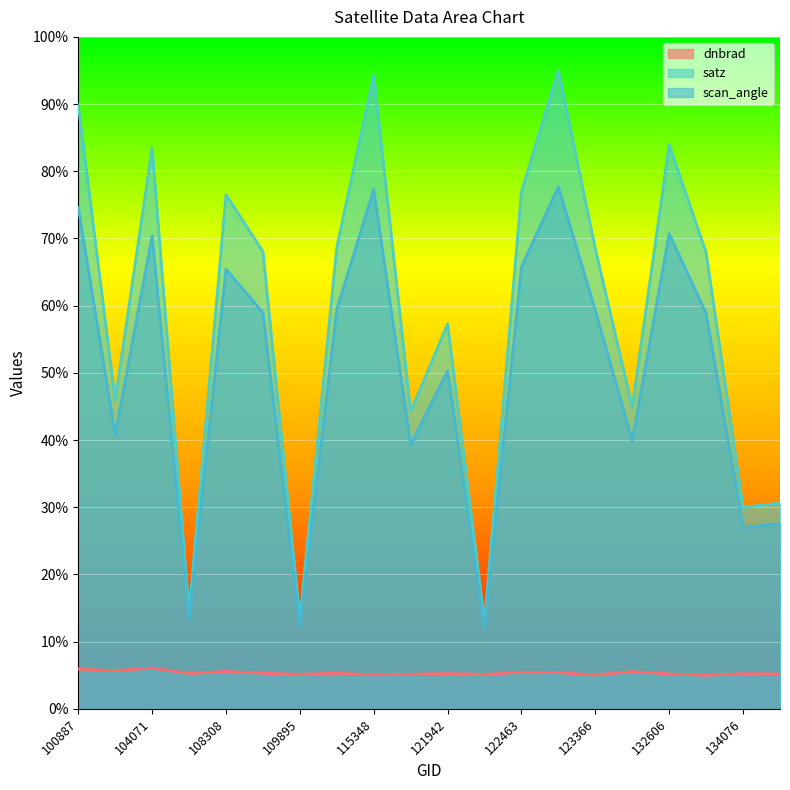

List the series in order of their overall mean, lowest first.

dnbrad, scan_angle, satz